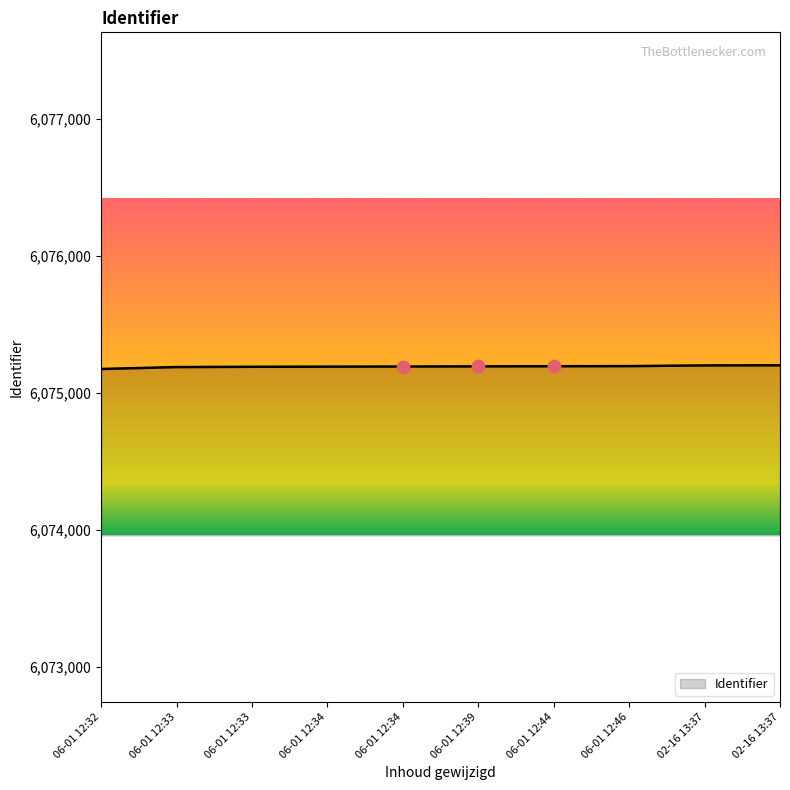

Is this an area chart (filled region under the line)?

Yes